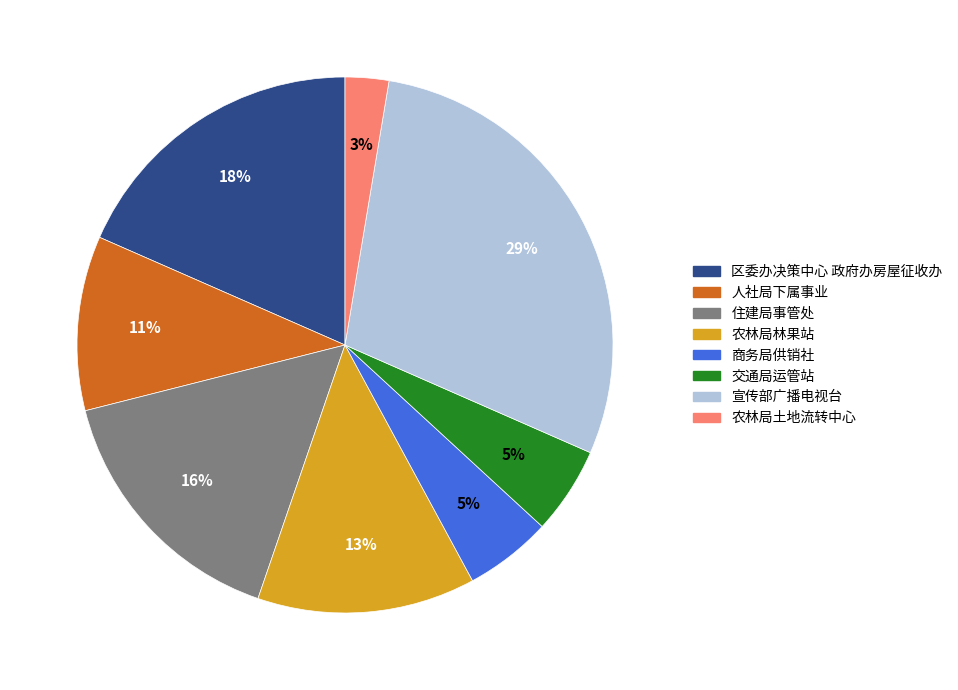

The 商务局供销社 slice represents 1% of the pie. True or false?

False